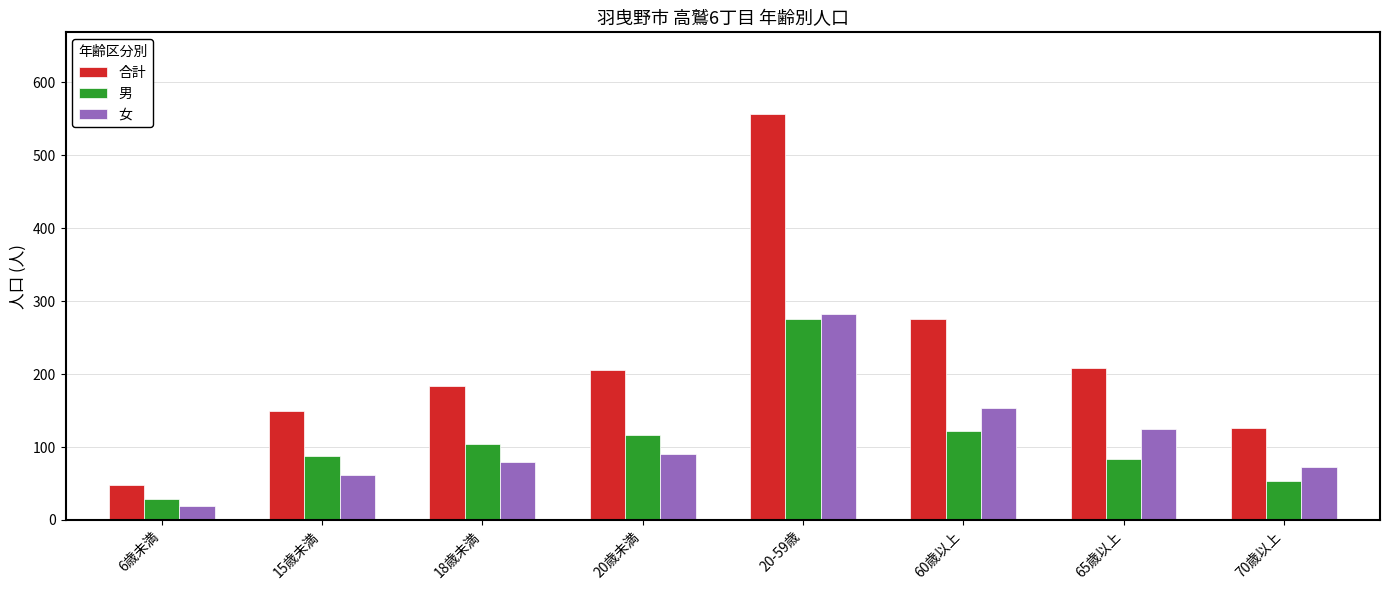

At how many categories does at least one series exceed 98?

7